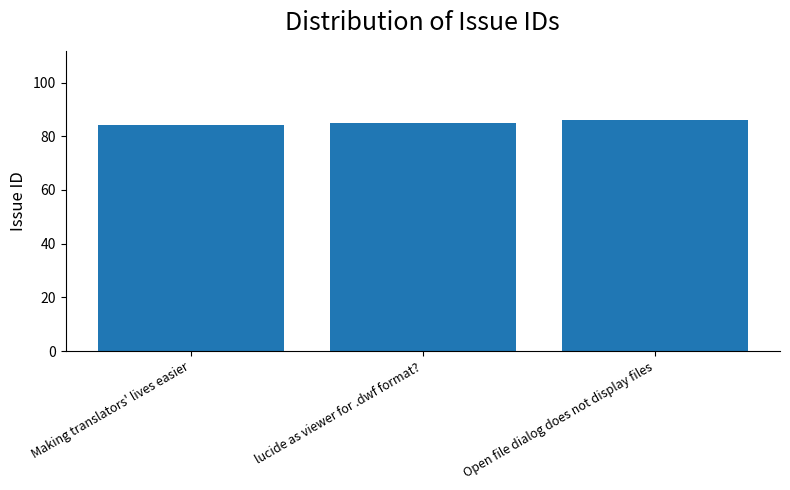

True or false: the data shows 116 at Open file dialog does not display files.

False